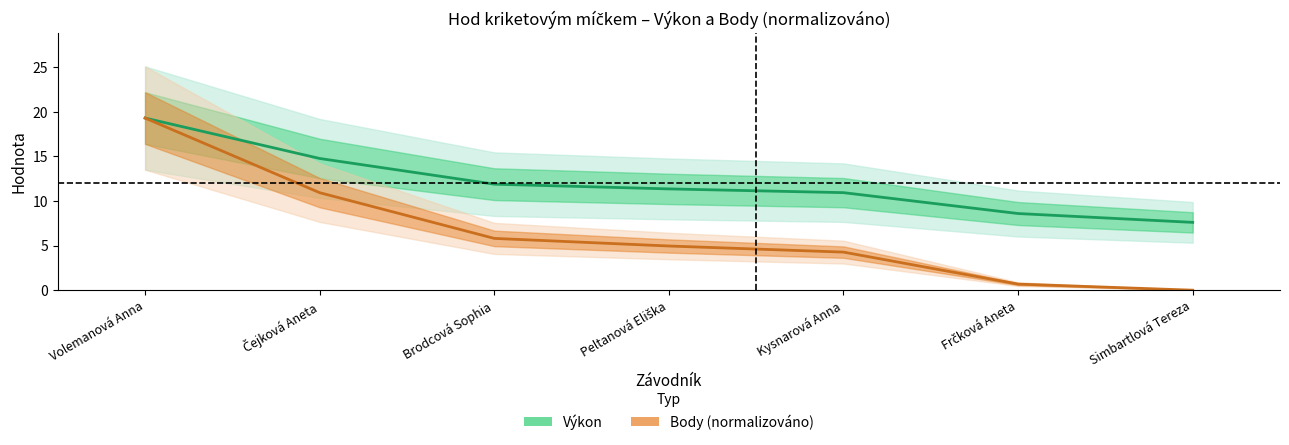

How many values in the Body (norm.) series are below 4?

2